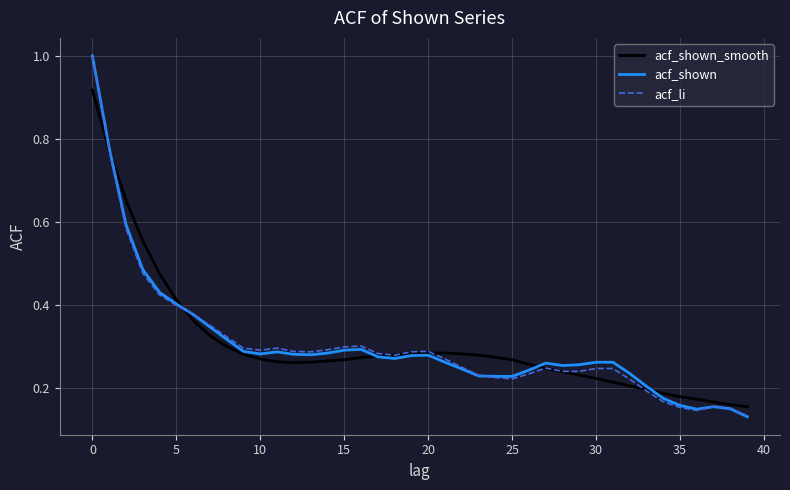

What is the maximum value for acf_li?

1.0